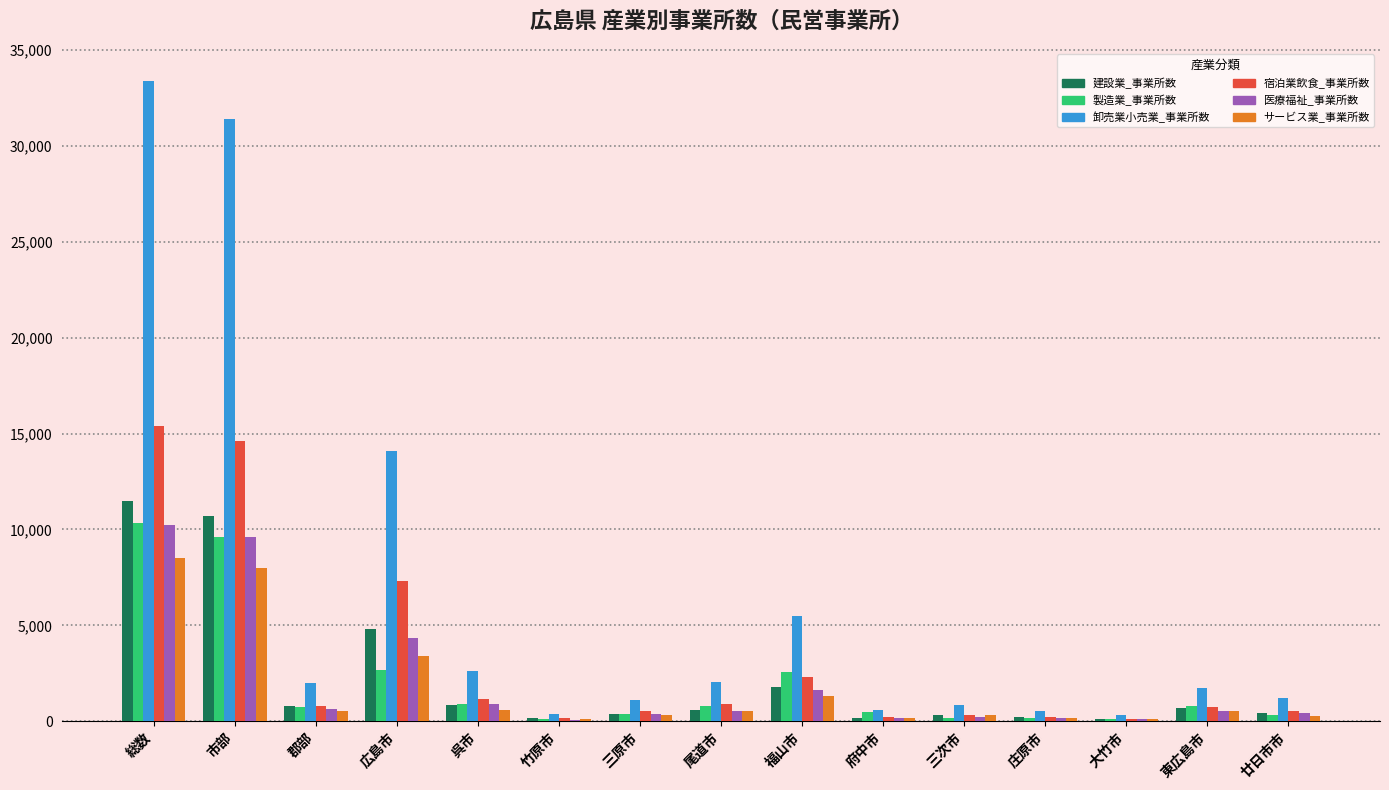

Where does the 医療福祉_事業所数 series first go above 542?

総数